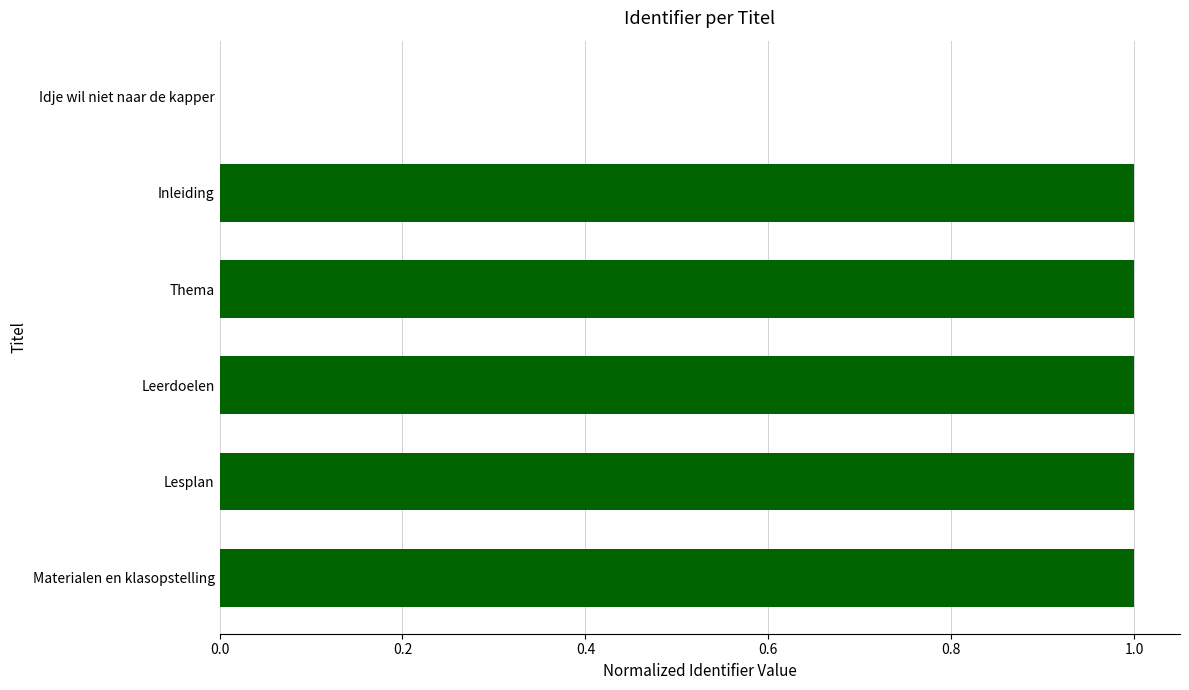

Reading top to bottom, list all the values displayed in this chart.

Idje wil niet naar de kapper=0.0	Inleiding=1.0	Thema=1.0	Leerdoelen=1.0	Lesplan=1.0	Materialen en klasopstelling=1.0